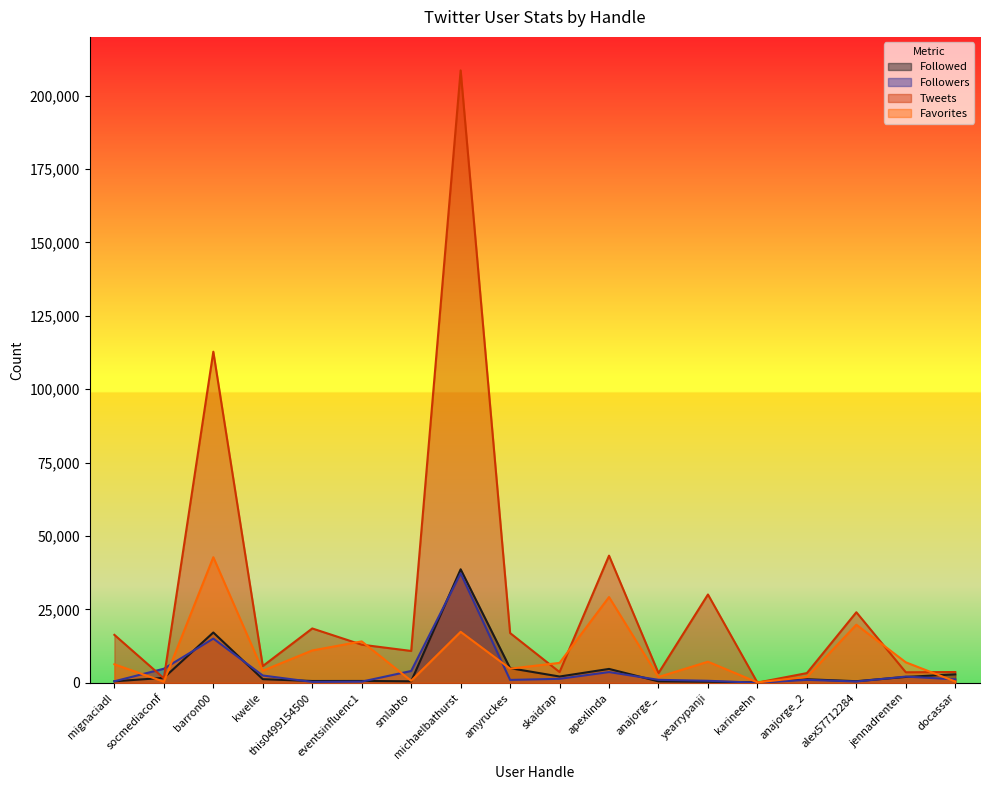

Reading left to right, extract all data points from this chart.

Followed: mignaciadl=526	socmediaconf=1704	barron00=17144	kwelle=1250	this0499154500=628	eventsinfluenc1=643	smlabto=516	michaelbathurst=38672	amyruckes=4995	skaidrap=2151	apexlinda=4739	anajorge_=501	yearrypanji=373	karineehn=171	anajorge_2=1227	alex57712284=560	jennadrenten=2016	docassar=2899
Followers: mignaciadl=528	socmediaconf=4806	barron00=15065	kwelle=2498	this0499154500=316	eventsinfluenc1=410	smlabto=4040	michaelbathurst=37275	amyruckes=994	skaidrap=1368	apexlinda=3668	anajorge_=1023	yearrypanji=699	karineehn=48	anajorge_2=1023	alex57712284=458	jennadrenten=2130	docassar=1191
Tweets: mignaciadl=16341	socmediaconf=1557	barron00=112781	kwelle=5709	this0499154500=18523	eventsinfluenc1=12999	smlabto=10861	michaelbathurst=208592	amyruckes=16951	skaidrap=3671	apexlinda=43325	anajorge_=3316	yearrypanji=30088	karineehn=81	anajorge_2=3316	alex57712284=24045	jennadrenten=3596	docassar=3684
Favorites: mignaciadl=6312	socmediaconf=394	barron00=42788	kwelle=4136	this0499154500=11028	eventsinfluenc1=14119	smlabto=693	michaelbathurst=17375	amyruckes=4826	skaidrap=6798	apexlinda=29216	anajorge_=1988	yearrypanji=7194	karineehn=161	anajorge_2=1988	alex57712284=19796	jennadrenten=6991	docassar=451